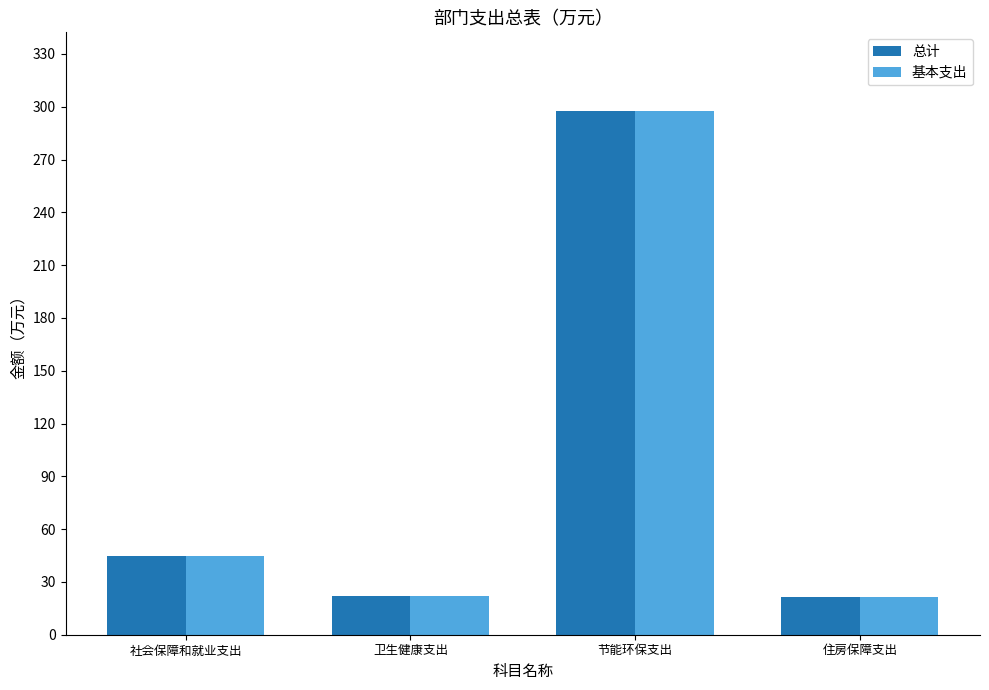

Read the 基本支出 value at 节能环保支出.

297.6